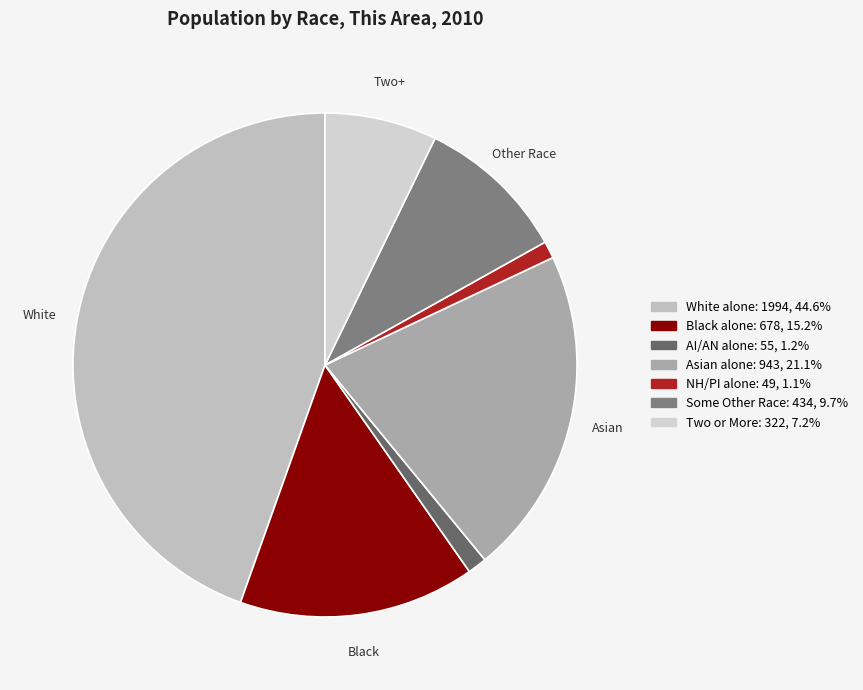

To the nearest percent, what is the difference between the largest and smallest slice percentages?

43%